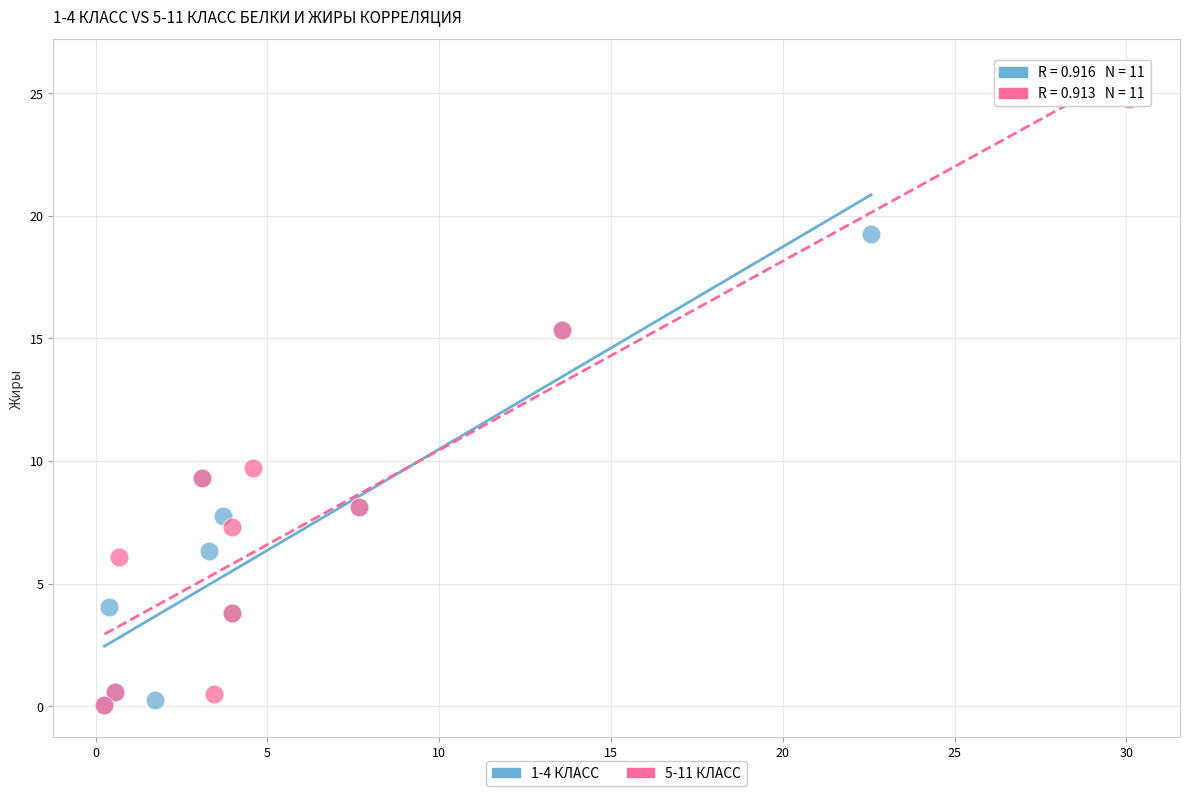

Which series reaches the maximum Y coordinate?

5-11 КЛАСС